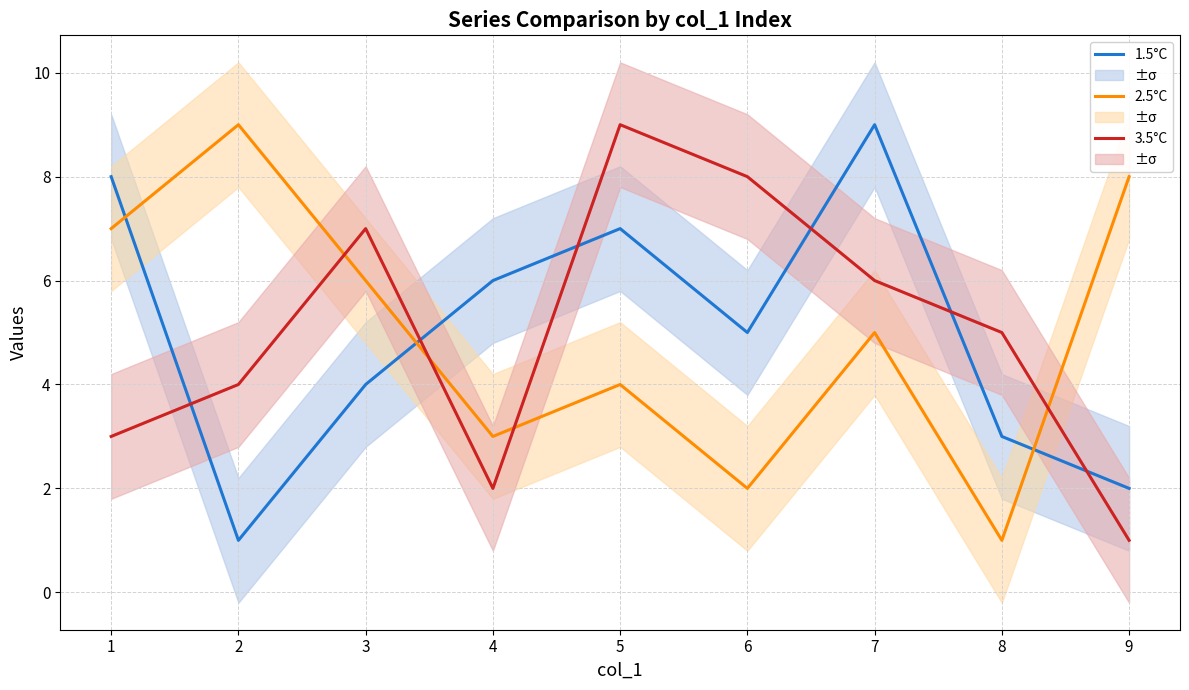

What are all the series names shown in the legend?

1.5°C, 2.5°C, 3.5°C